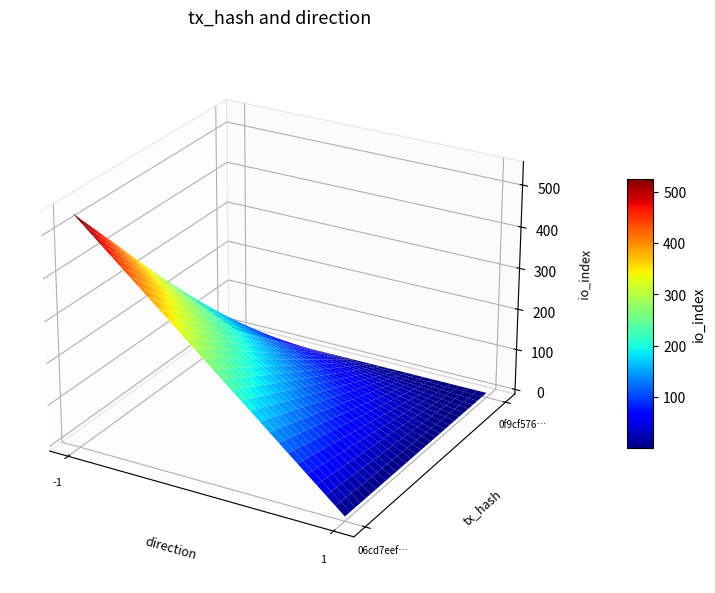

Reading right to left, extract all data points from this chart.

06cd7eef4504ab6283588d0c1a92b94fb9d003c: io_index=544	direction=-1
0f9cf57620c0fc5f31e19fe1768469739707486: io_index=0	direction=1